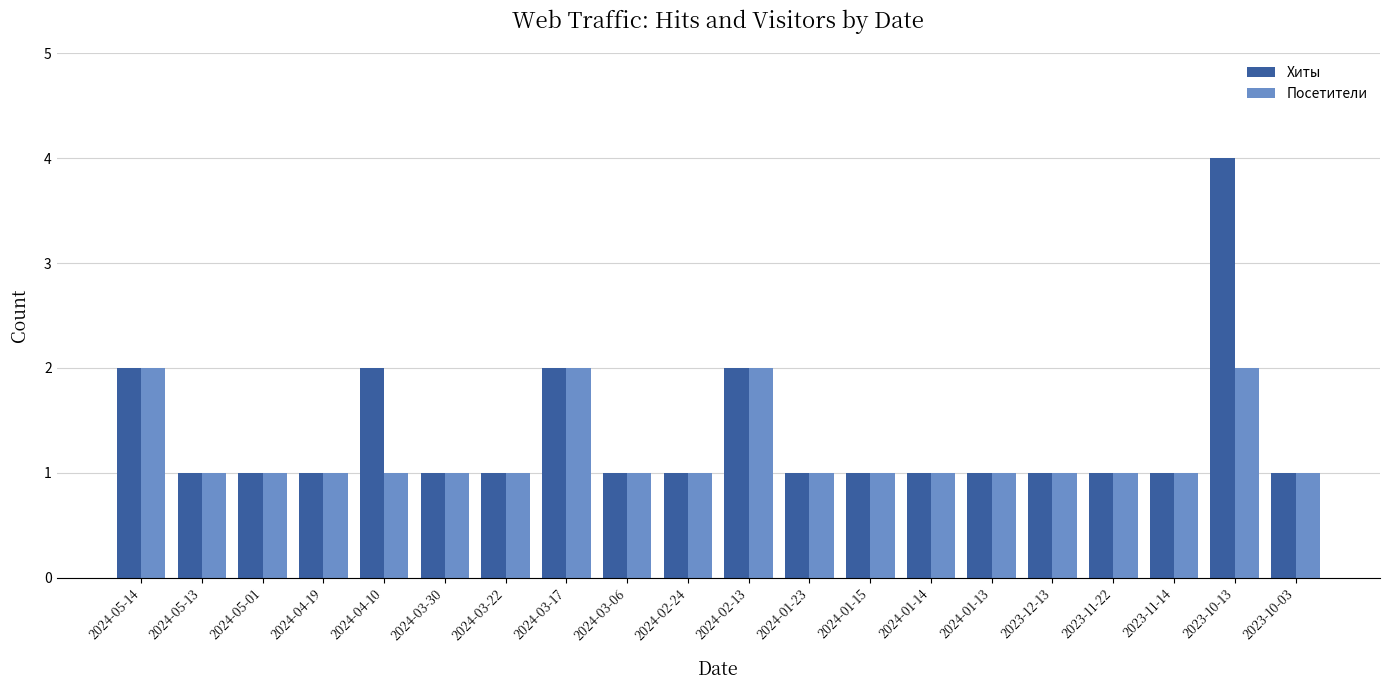

What is the sum of the Посетители values at 2024-01-23 and 2024-05-01?

2